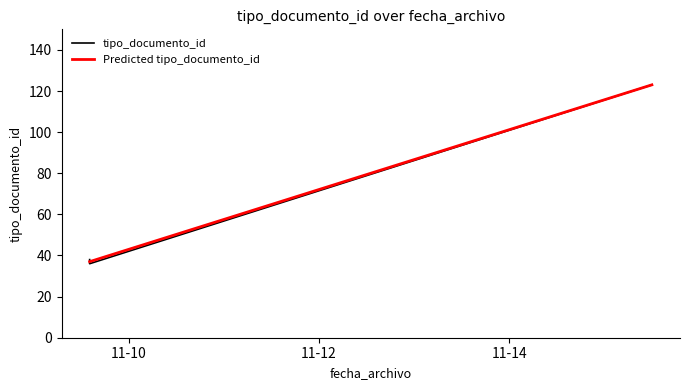

How many values exceed 38?

1